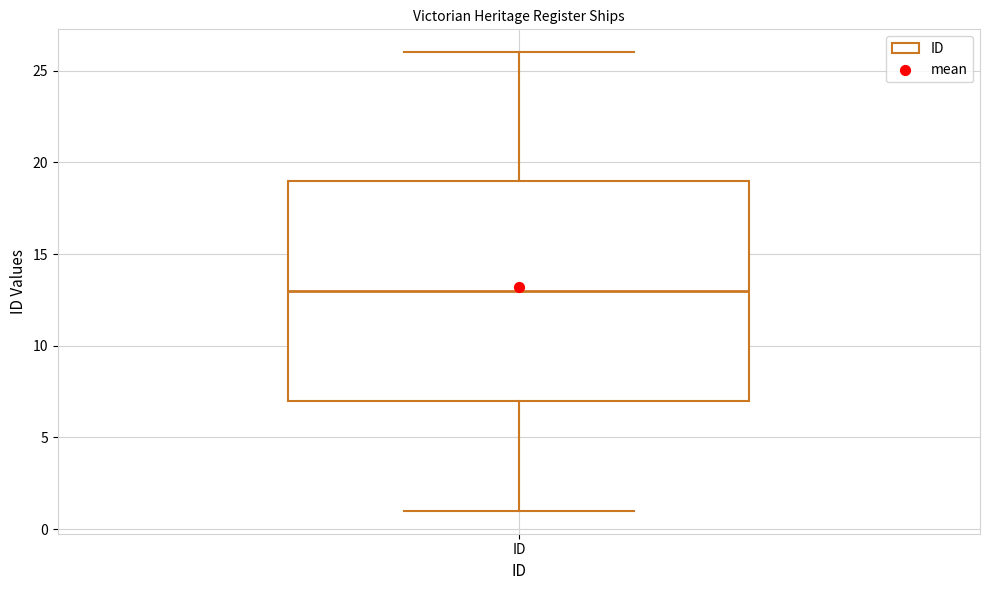

Read this box plot against the y-axis: the position of the median line, the range covered by the box, and the ends of both whiskers. The values are not printed on the chart, so give them approximately, as read against the axis.

median 13, box 7 to 19, whiskers 1 to 26